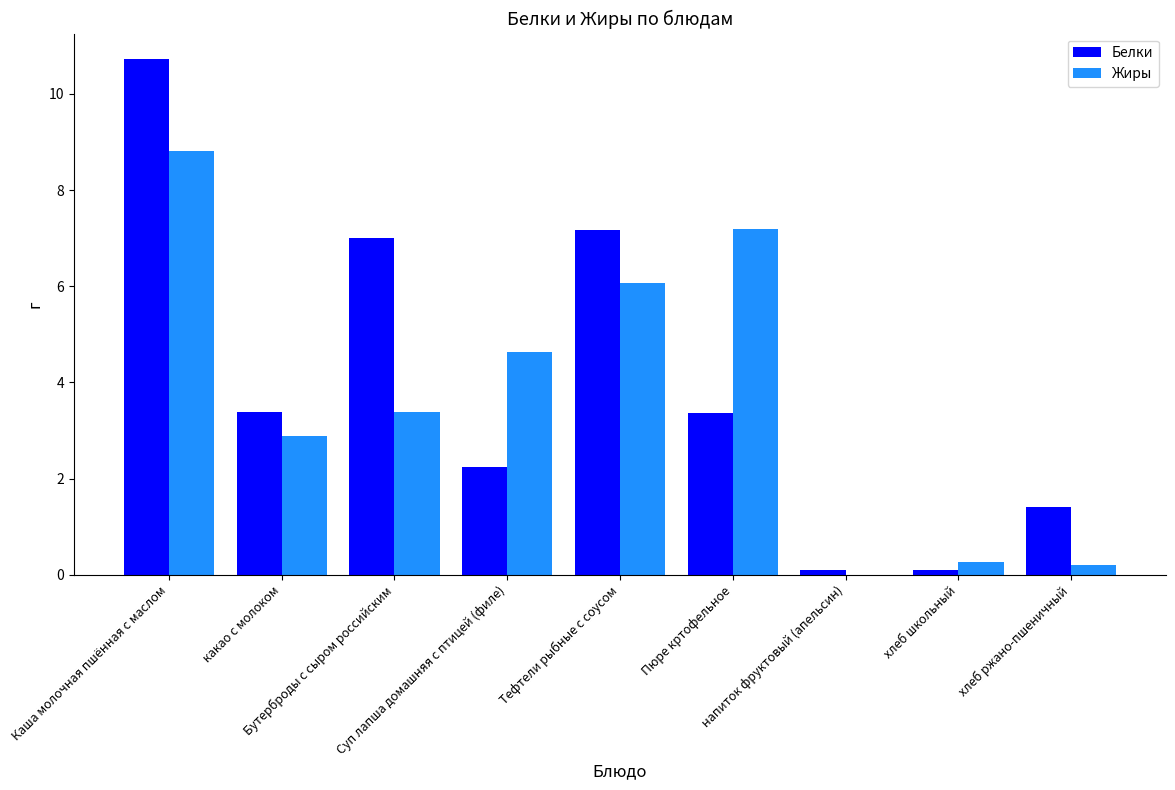

What value does the Жиры series have at хлеб школьный?

0.3